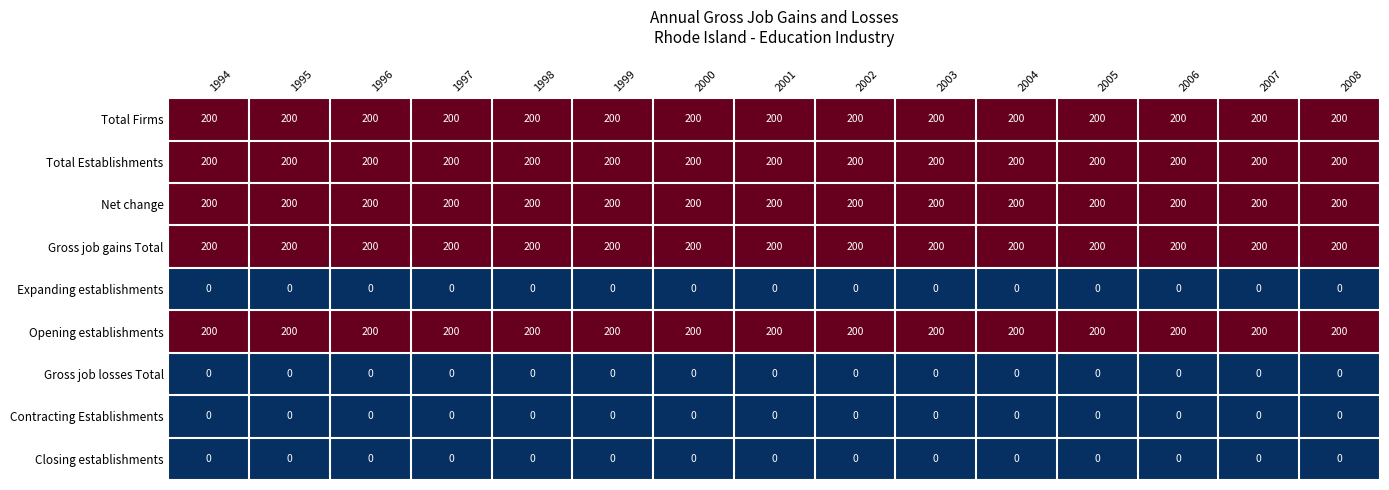

What is the total value across all series at 1995?

1000